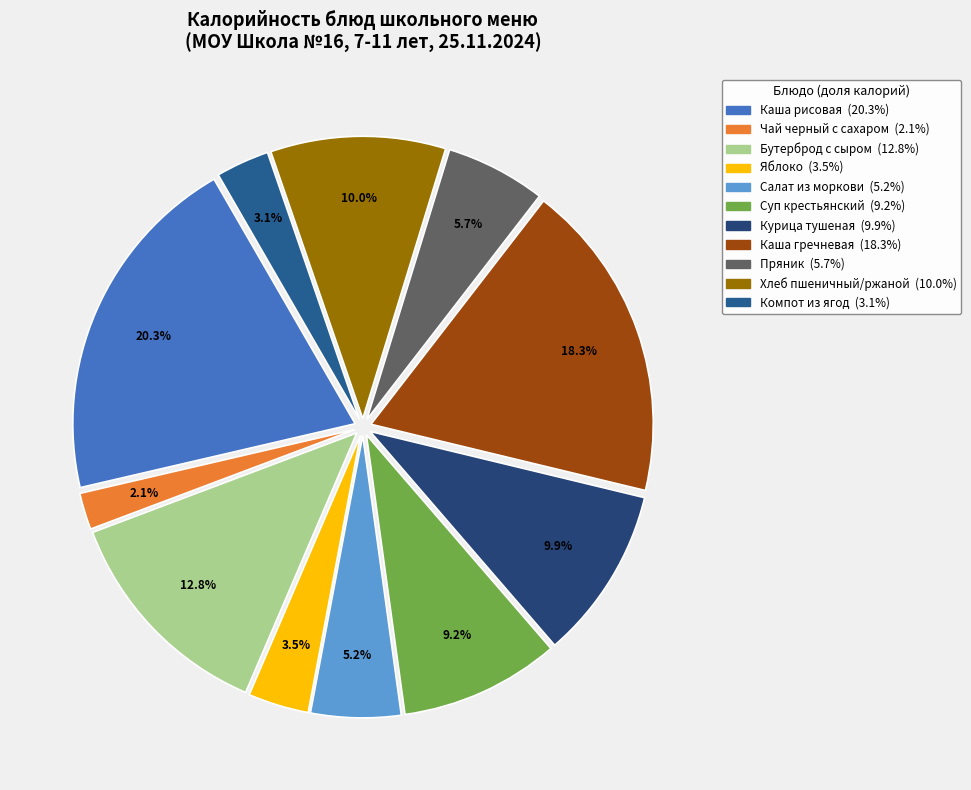

Which slice is the largest?

Каша рисовая